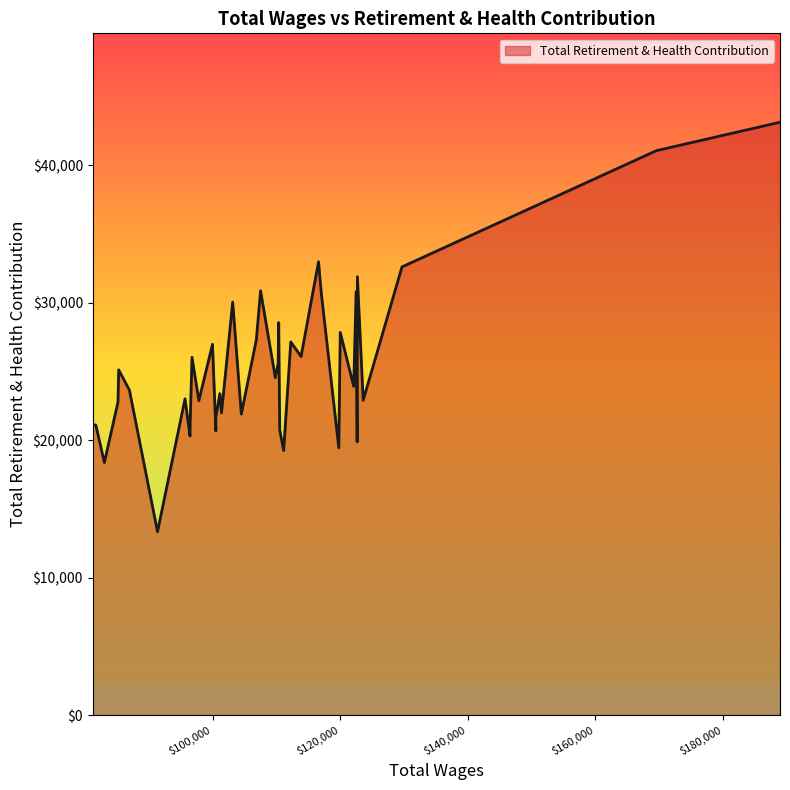

How many interior local valleys (lower than both neighbors) does the data have?

14